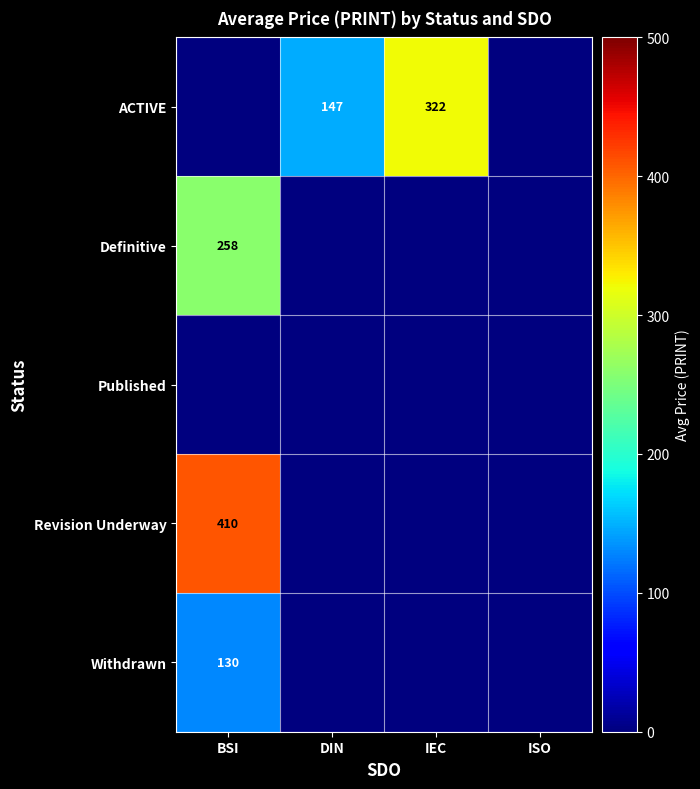

True or false: ACTIVE has a value of 103 at IEC.

False